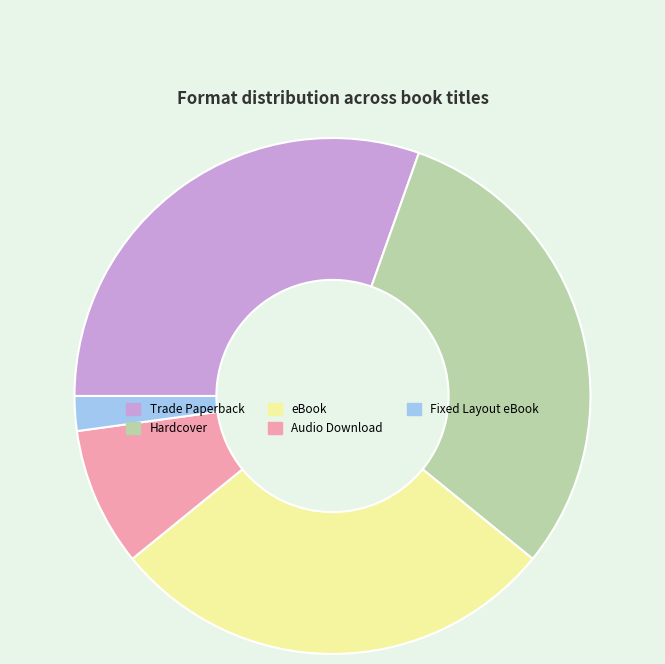

Is it true that Audio Download is 9% of the pie?

True